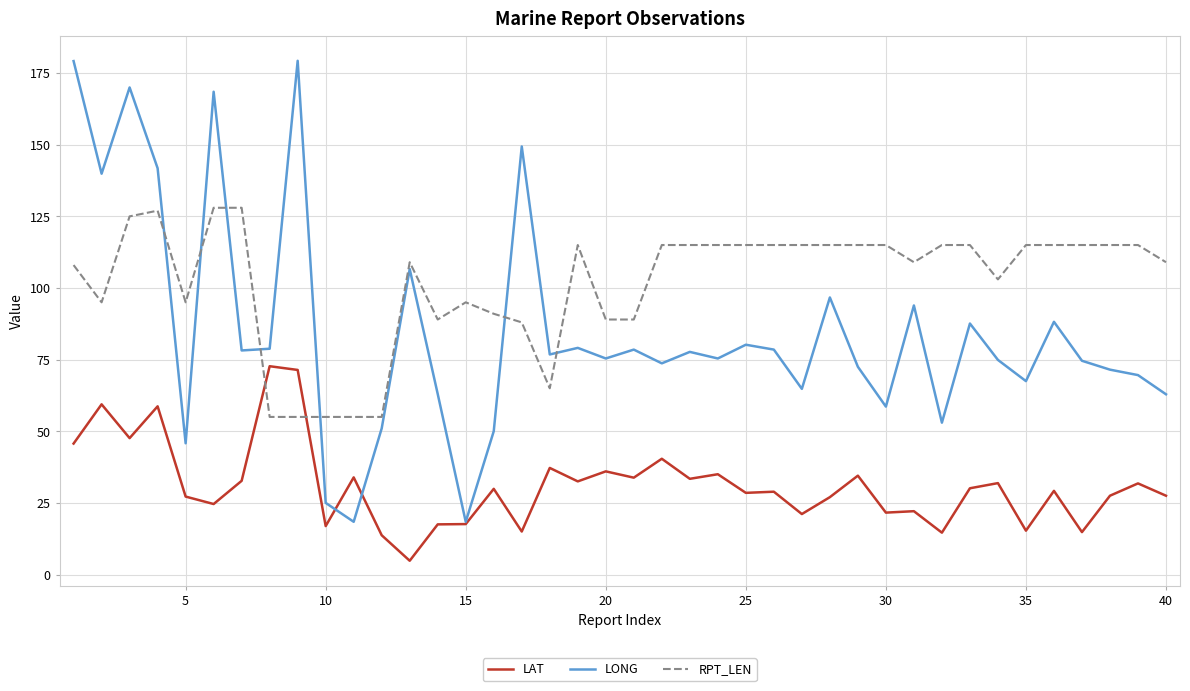

Which series has the largest total across all categories?

RPT_LEN